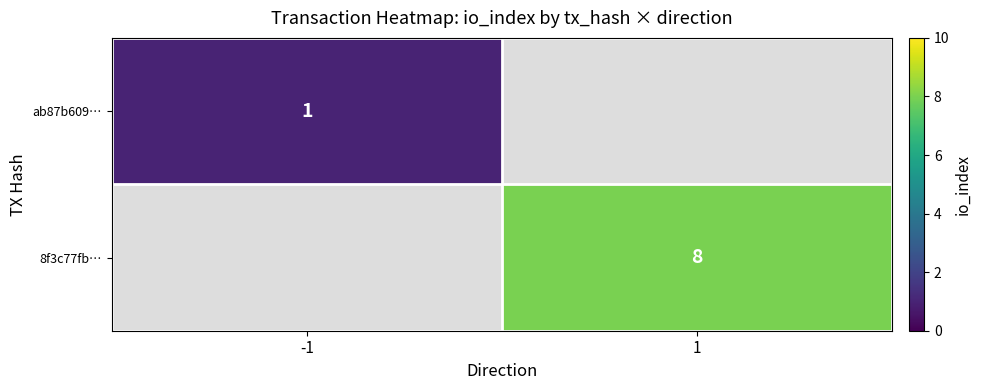

True or false: 8f3c77fb… has a value of 8 at 1.

True